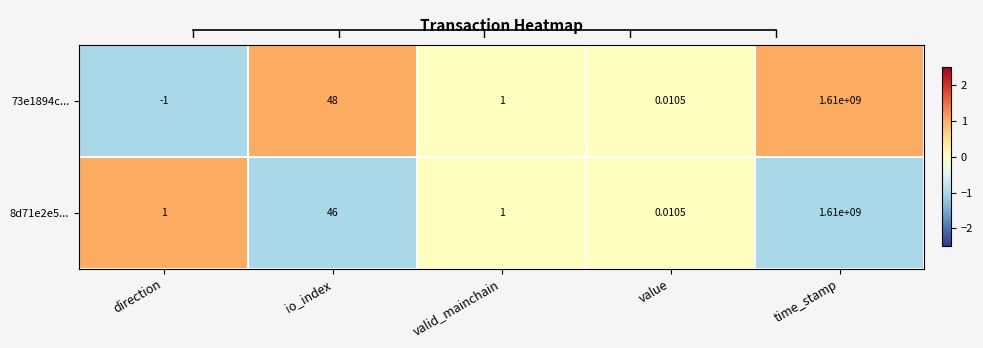

Which category has the highest value in the 8d71e2e5... series?

time_stamp